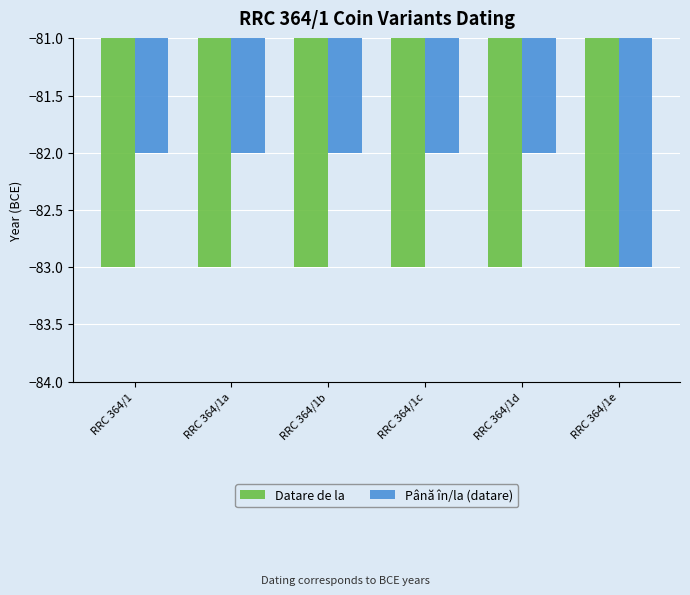

Rank the series at RRC 364/1c from lowest to highest value.

Datare de la, Până în/la (datare)